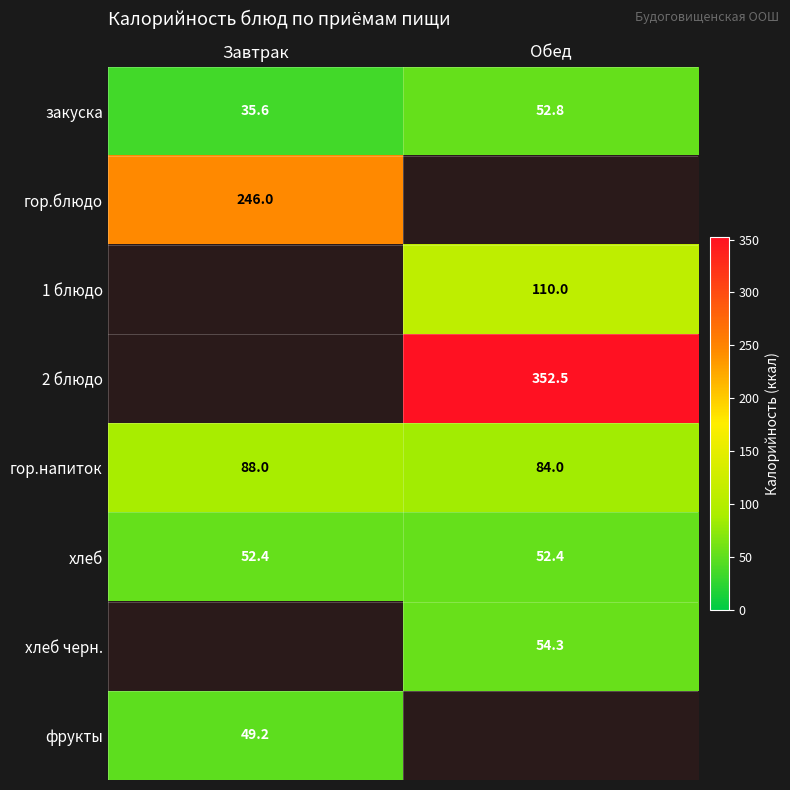

At which label does закуска reach its minimum?

Завтрак